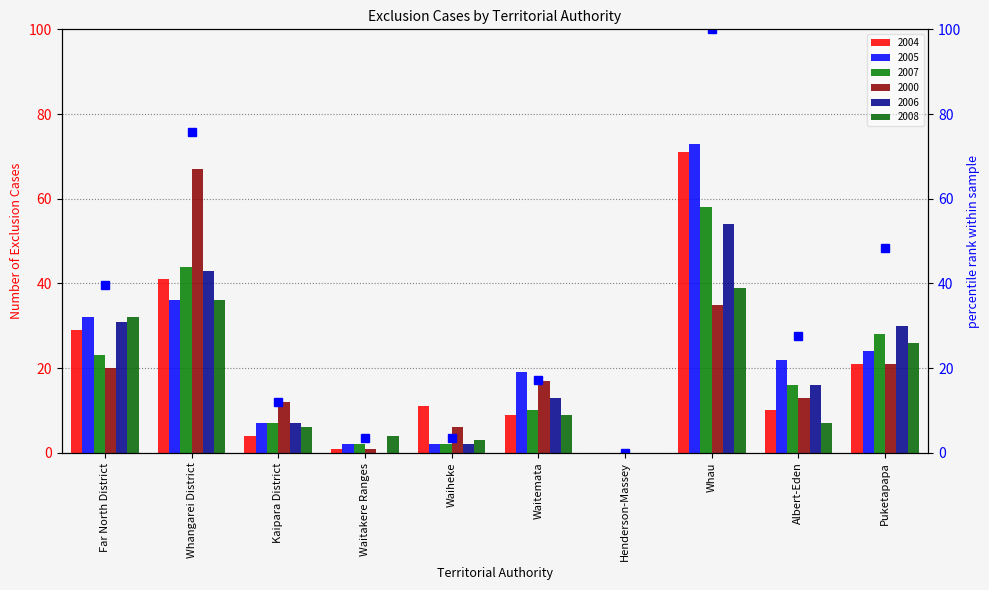

List the labels in order of value, largest first.

Whau, Whangarei District, Puketapapa, Far North District, Albert-Eden, Waitemata, Kaipara District, Waitakere Ranges, Waiheke, Henderson-Massey